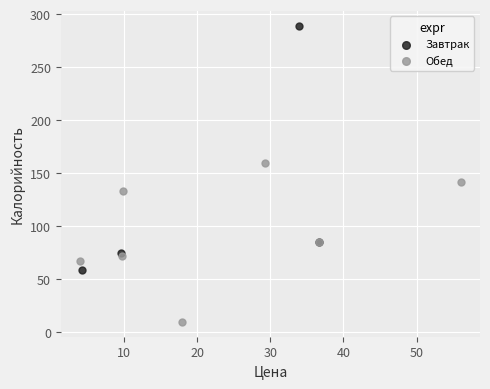

Which series contains the lowest Y value?

Обед